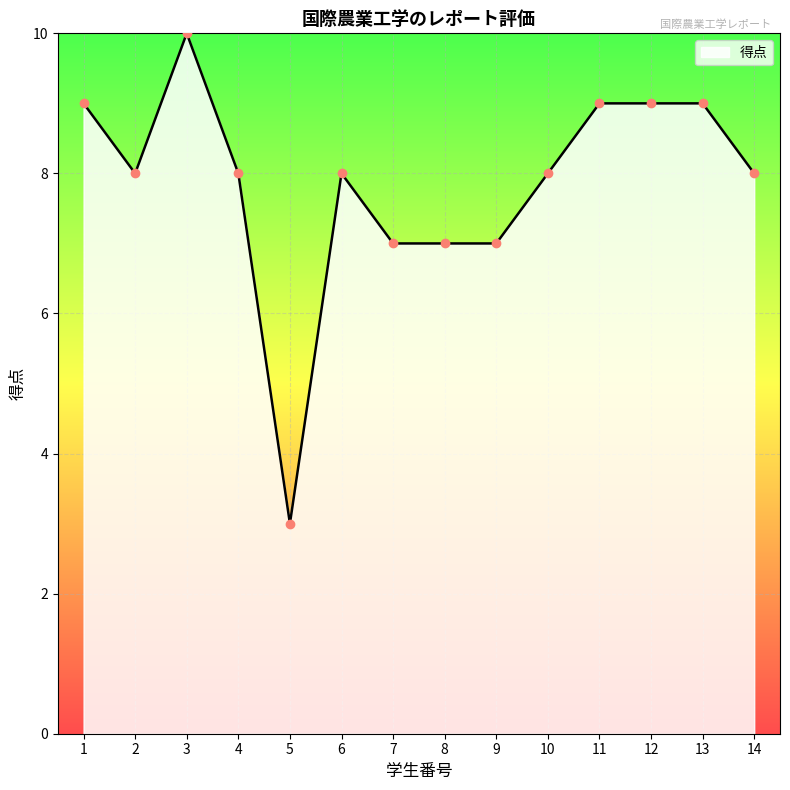

Which category has the highest value across all series?

3